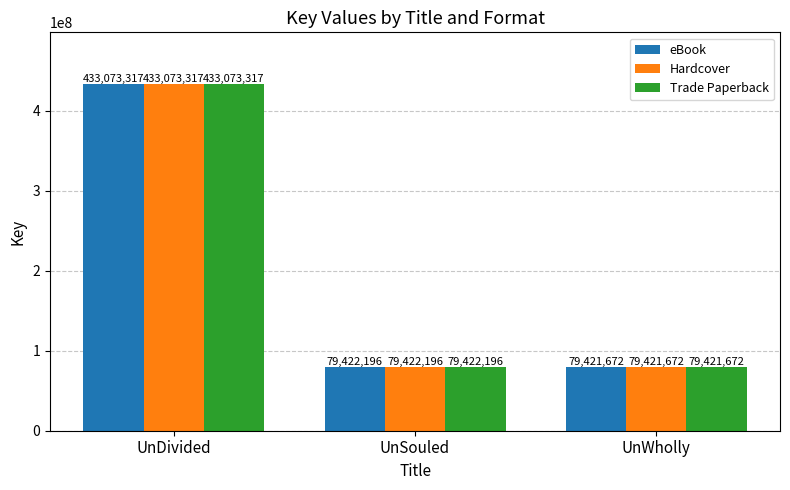

What is the minimum value for Trade Paperback?

79421672